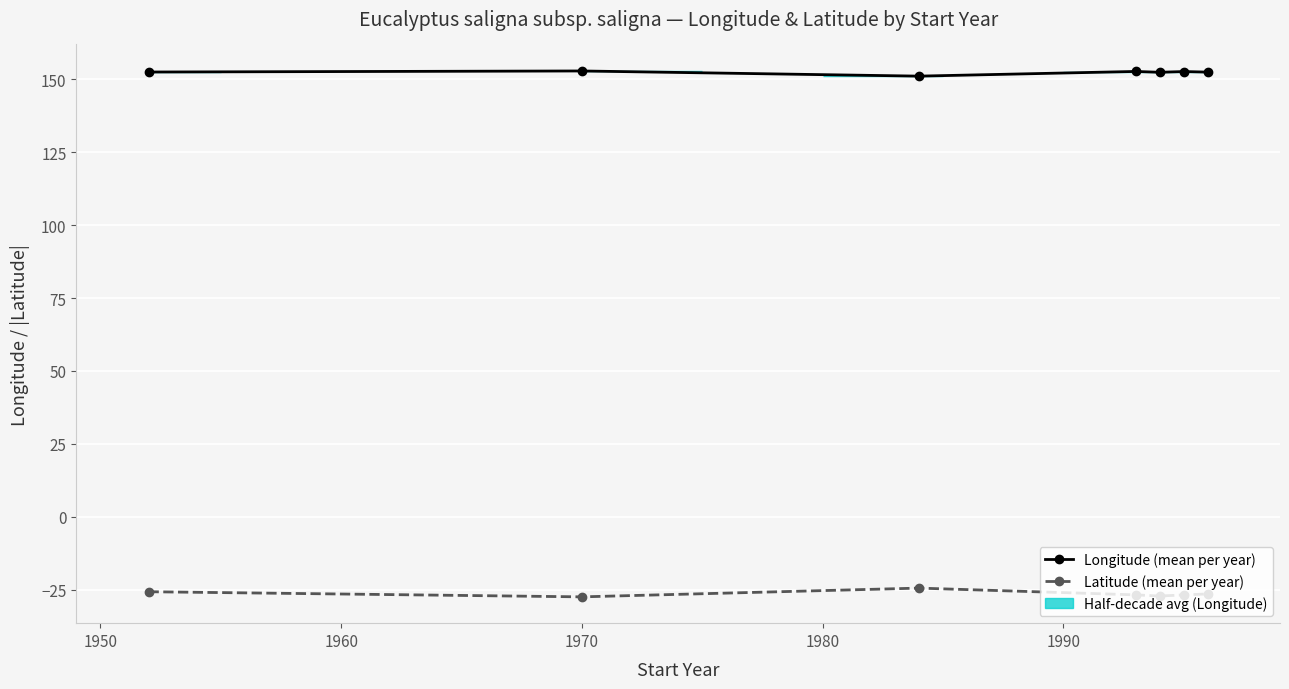

What is the value of the Longitude (mean per year) point at the 1st from the left?

152.4